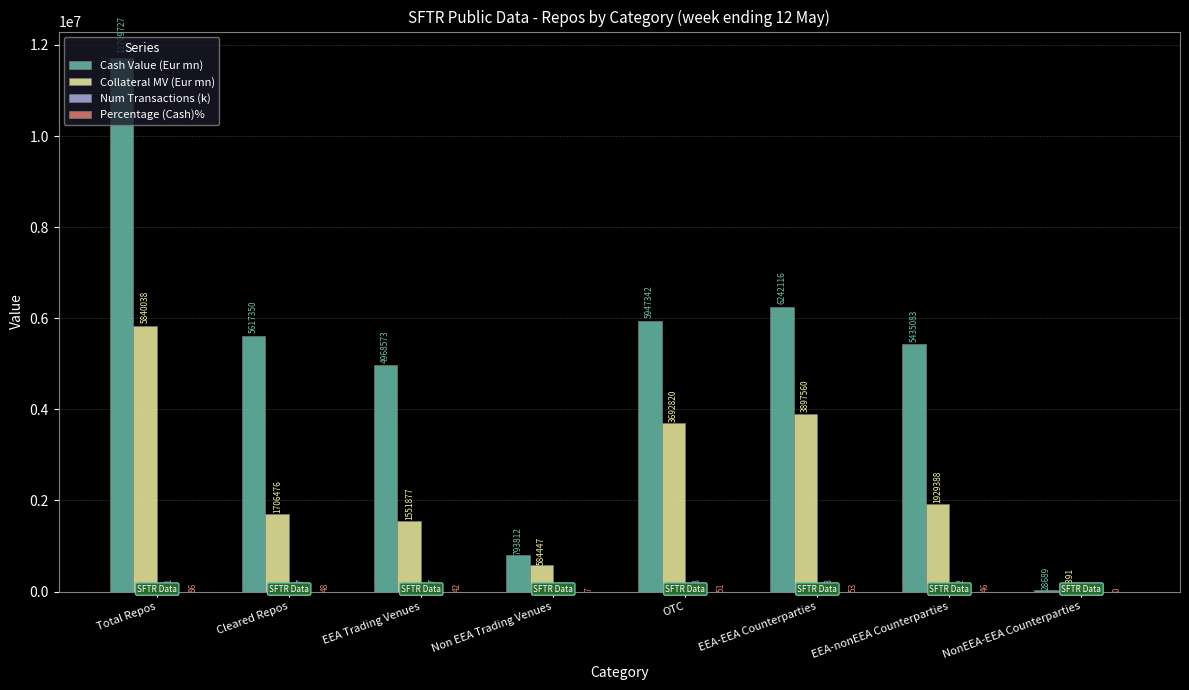

Are the bars grouped side by side (vs. stacked)?

Yes